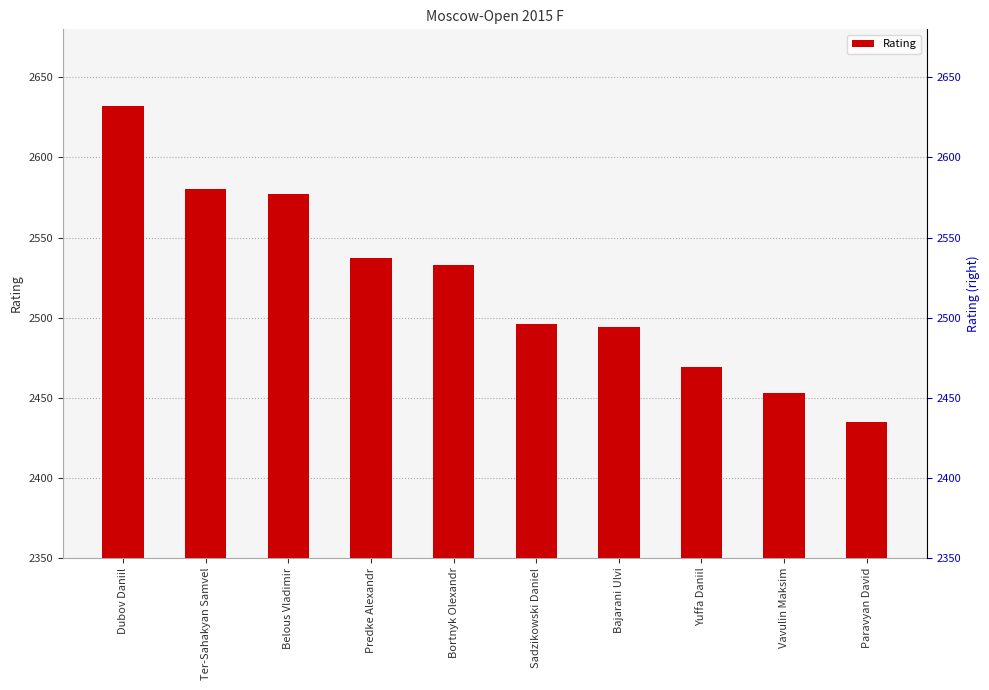

What is the difference between the values at Paravyan David and Ter-Sahakyan Samvel?

145